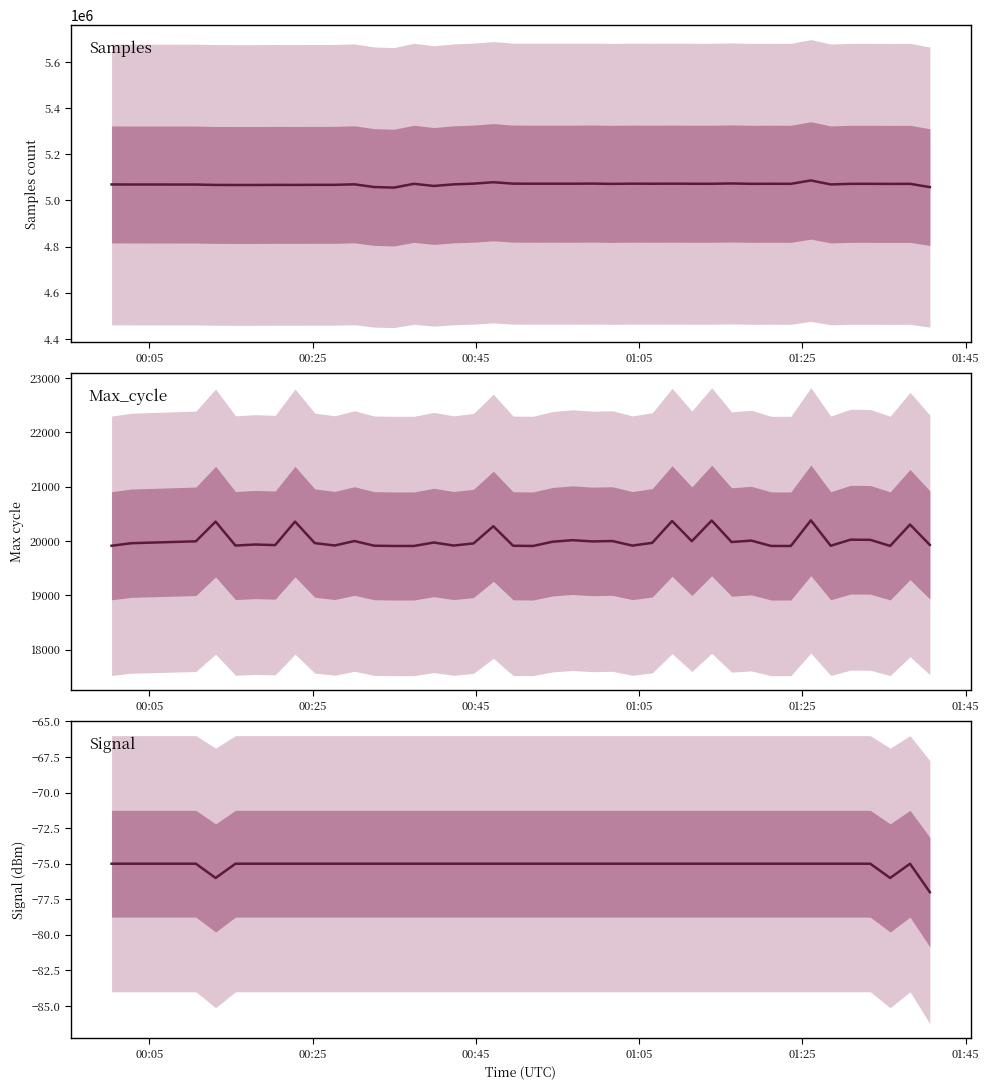

At 00:25, list the series in order from largest to smallest.

Samples, Max_cycle, Signal